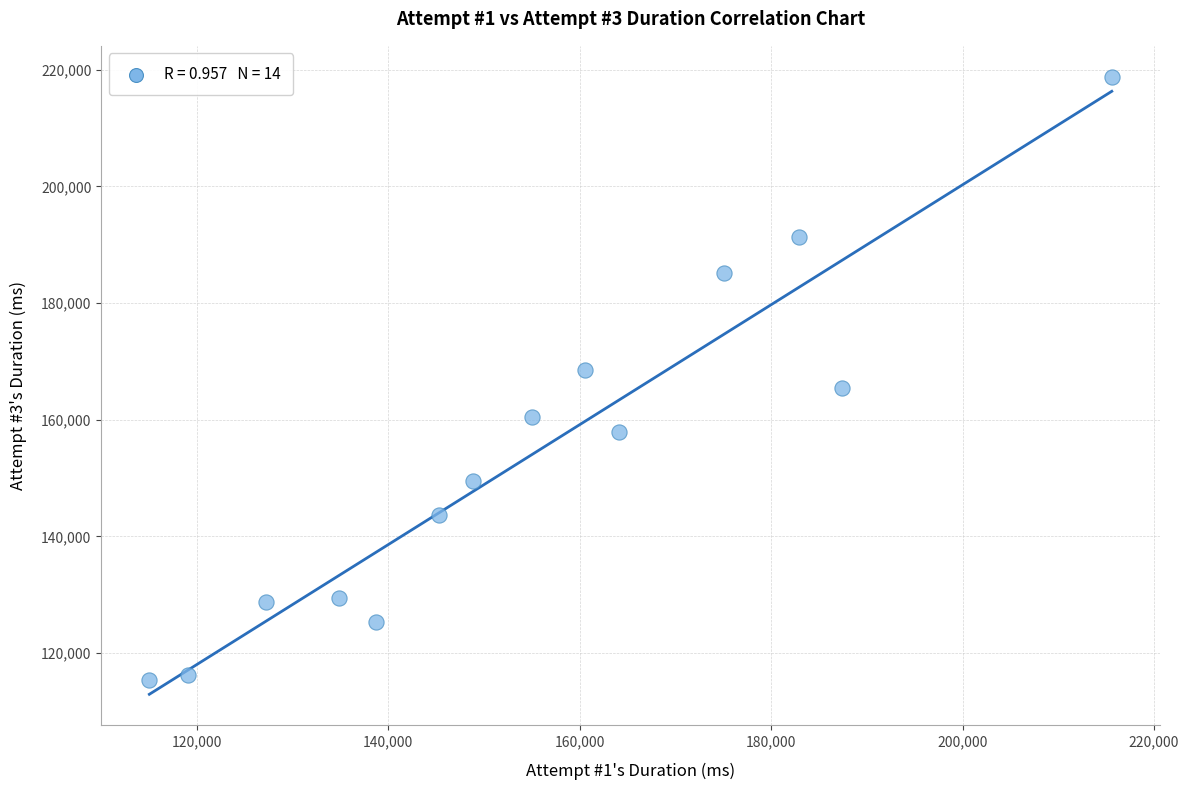

What is the range of X values (max minus min)?

100512